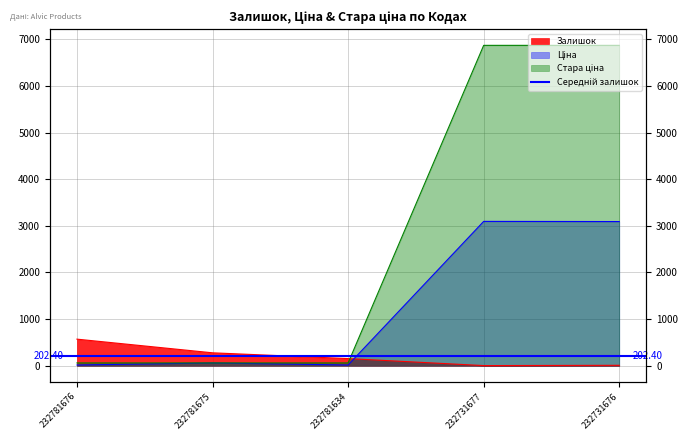

What is the total value across all series at 232781675?

396.9